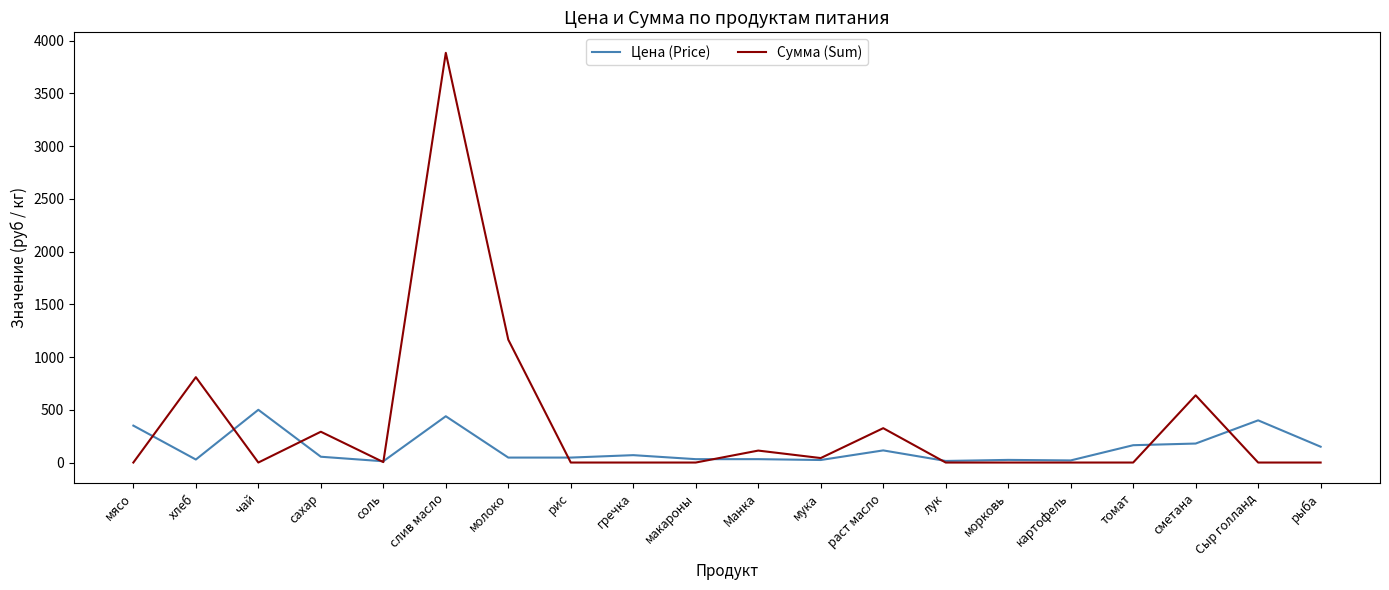

Which series has the widest spread of values?

Сумма (Sum)